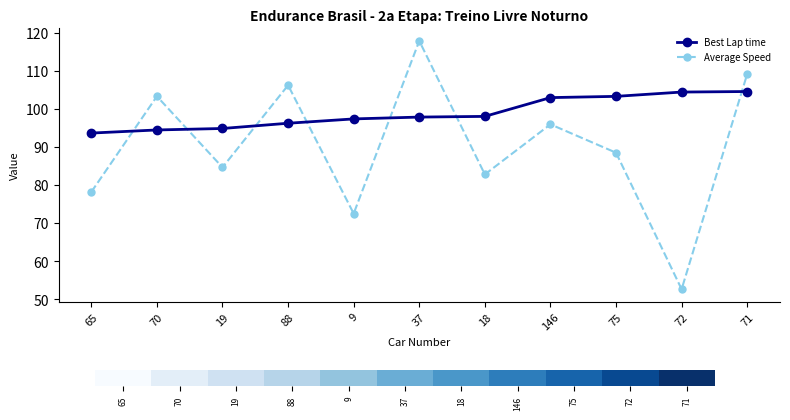

Which series changed the most between 70 and 88?

Average Speed